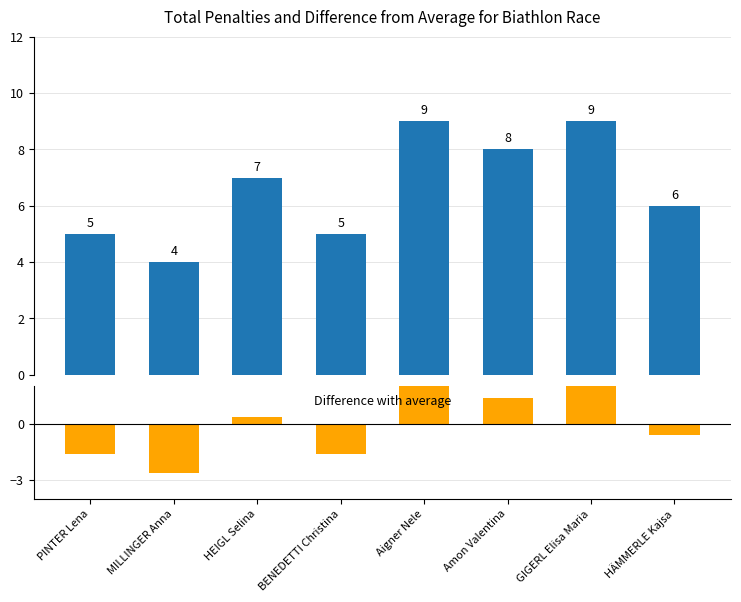

Which series has the largest total across all categories?

Total Penalties (T)